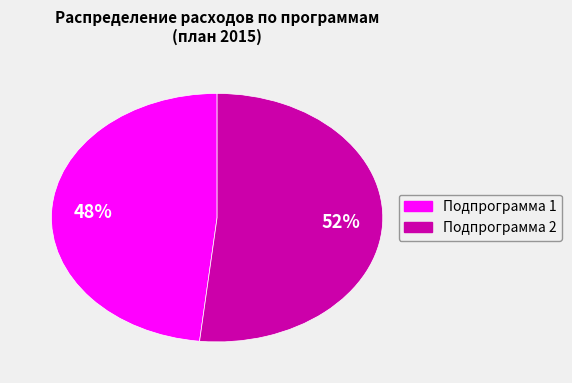

What is the largest slice in the pie chart?

Подпрограмма 2